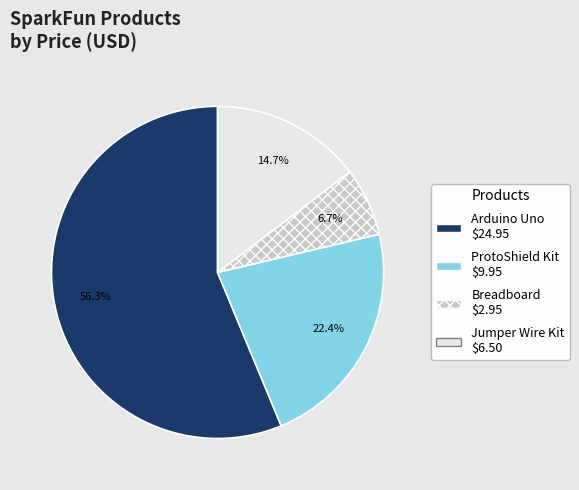

Is there any slice that represents more than half of the pie?

Yes